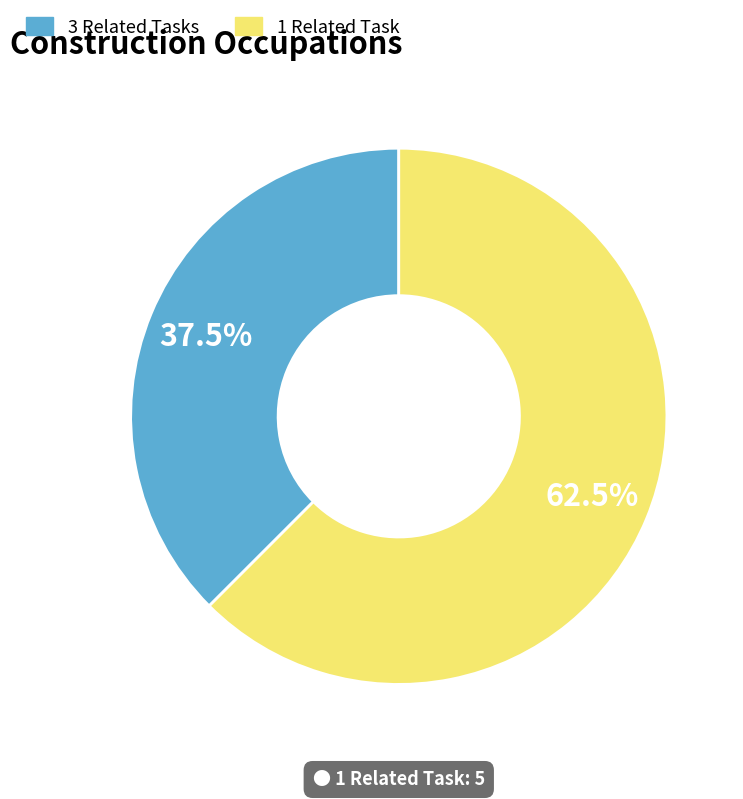

Is there any slice that represents more than half of the pie?

Yes